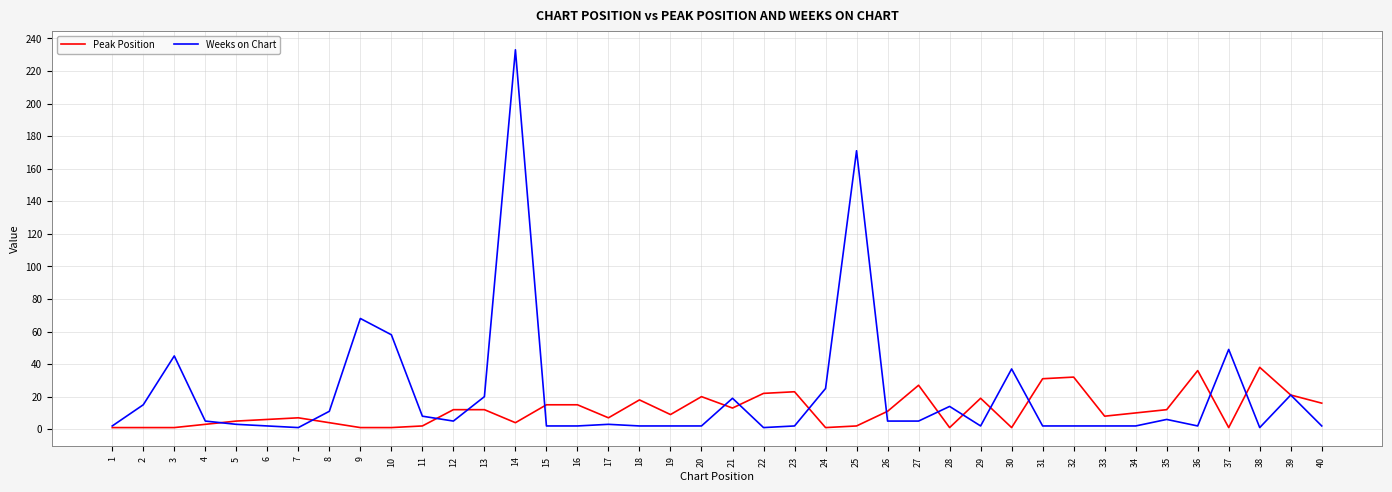

At which category is the sum across all series the highest?

14